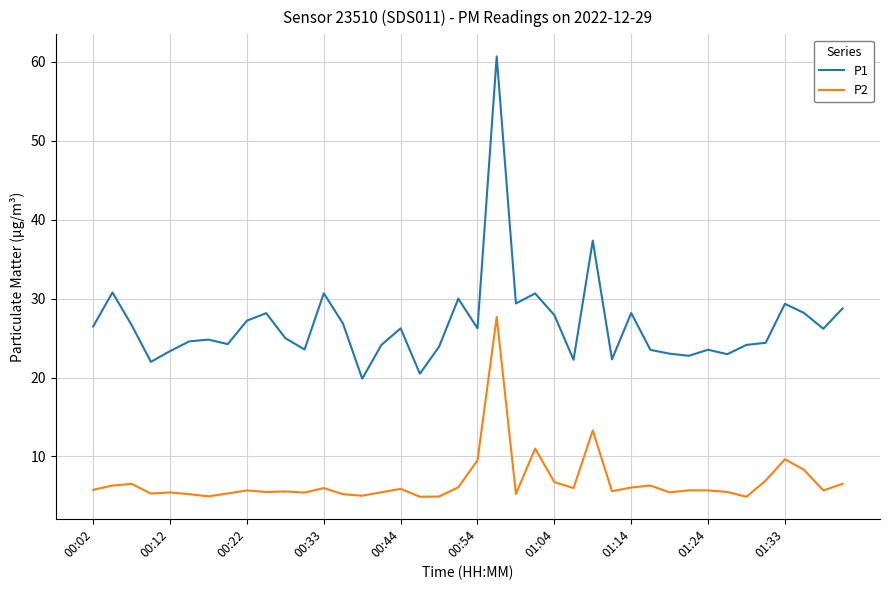

What is the lowest value of the P2 series?

4.9